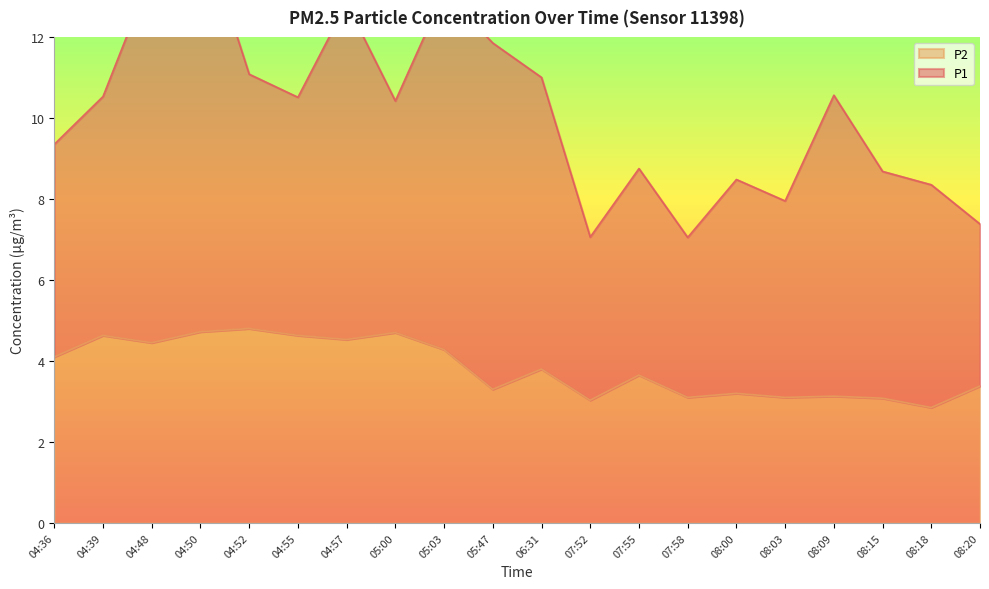

Rank the categories by value from highest to lowest.

04:52, 04:50, 05:00, 04:39, 04:55, 04:57, 04:48, 05:03, 04:36, 06:31, 07:55, 08:20, 05:47, 08:00, 08:09, 07:58, 08:03, 08:15, 07:52, 08:18